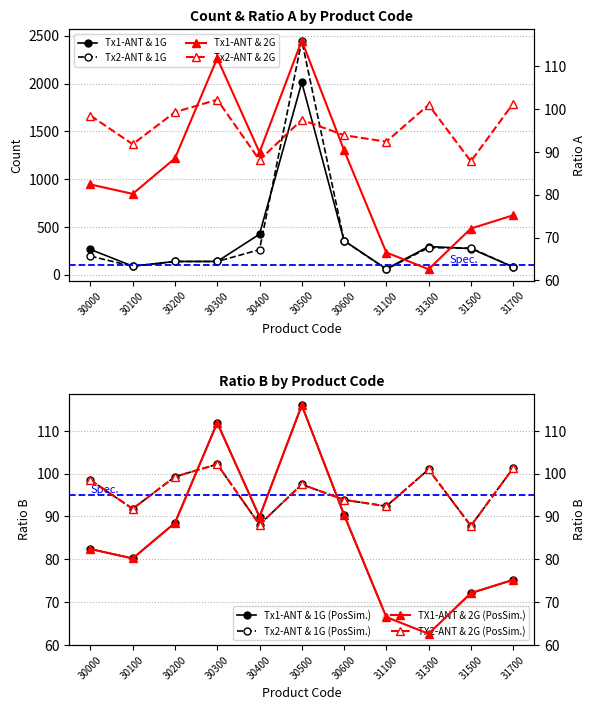

Is the value of Tx2-ANT & 1G (count) at 30200 greater than the value of Tx2-ANT & 2G (ratio_B) at 30400?

Yes